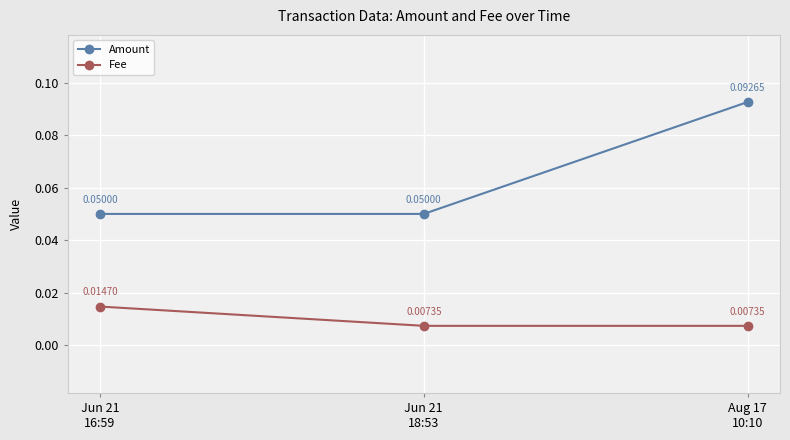

How many Amount values are between 0 and 1?

3